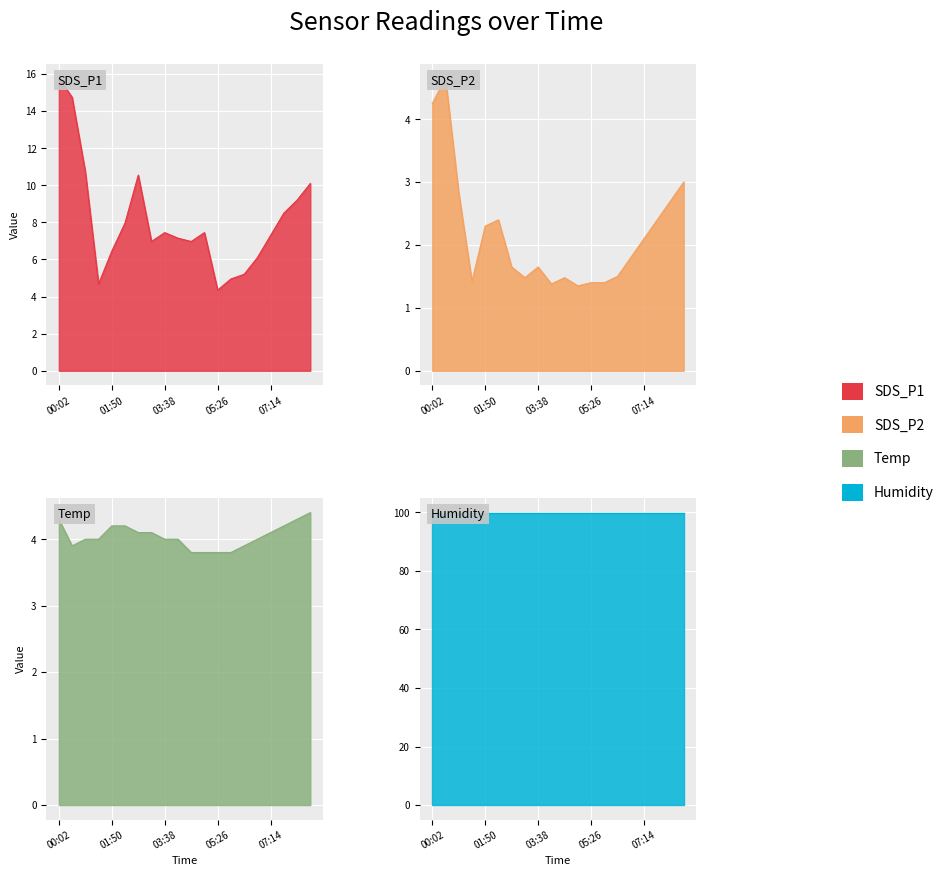

Which has a higher value, 00:56 or 05:53?

00:56